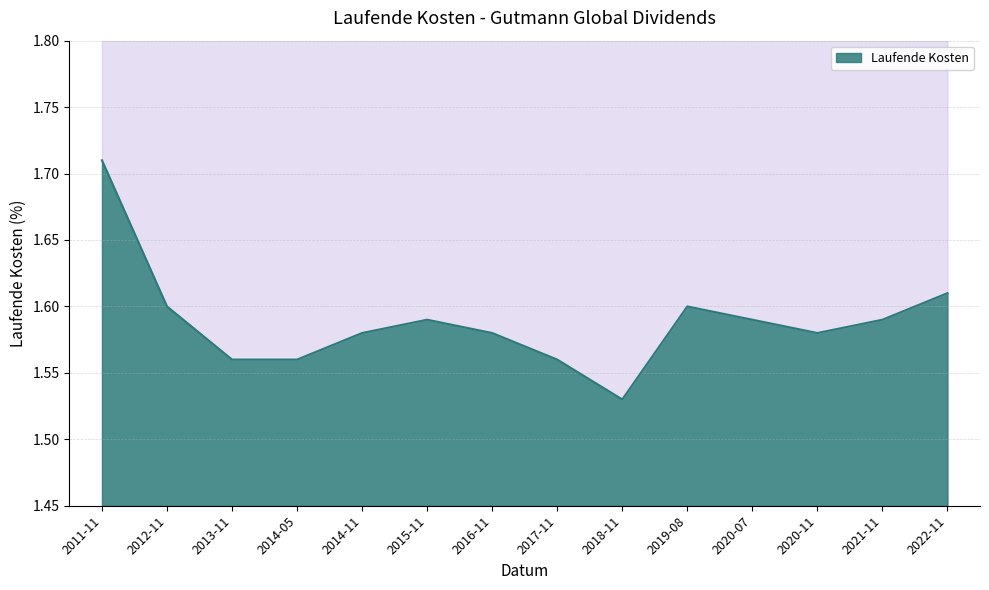

Between 2020-07 and 2014-05, which is larger?

2020-07